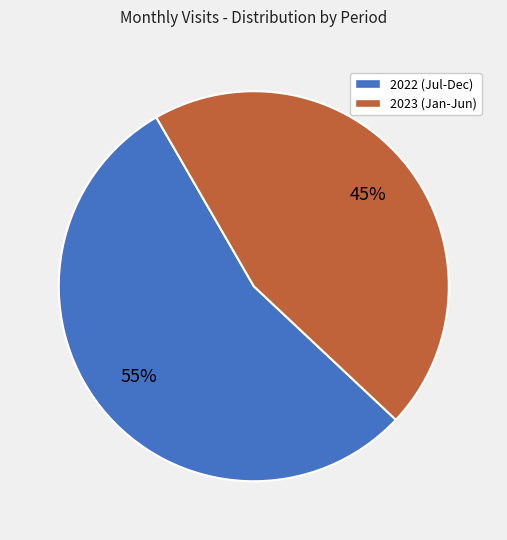

To the nearest percent, what is the average slice percentage?

50%